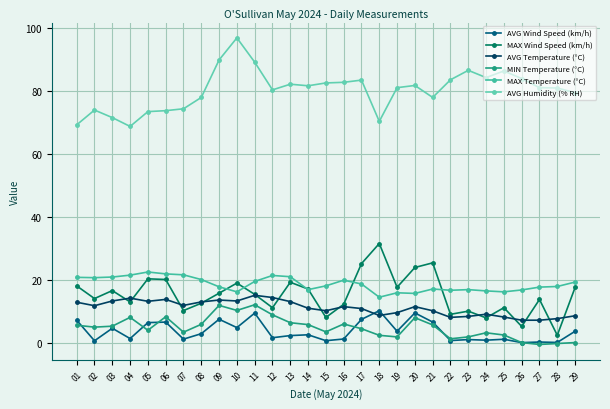

Reading left to right, extract all data points from this chart.

AVG Wind Speed (km/h): 7.2	0.7	4.6	1.4	6.4	6.6	1.2	2.9	7.5	4.8	9.5	1.6	2.3	2.6	0.7	1.2	7.5	10.2	3.7	9.5	6.6	0.7	1.1	0.9	1.1	0.1	0.3	0.1	3.7
MAX Wind Speed (km/h): 18.1	14.1	16.6	13.0	20.3	20.1	10.3	12.6	15.8	19.0	15.4	11.2	19.2	17.1	8.1	12.2	25.2	31.5	17.7	23.9	25.4	9.1	10.1	7.9	11.2	5.2	13.8	2.4	17.6
AVG Temperature (°C): 12.9	11.8	13.3	14.2	13.2	13.8	11.9	13.0	13.6	13.3	15.1	14.4	13.1	11.0	10.2	11.5	10.9	8.7	9.6	11.5	10.2	8.1	8.4	9.1	8.2	7.2	7.2	7.7	8.6
MIN Temperature (°C): 5.6	5.0	5.3	8.1	4.0	8.3	3.4	5.9	11.9	10.3	12.1	8.9	6.4	5.8	3.5	6.0	4.5	2.4	1.9	8.0	5.7	1.3	1.9	3.2	2.5	0.1	-0.5	-0.2	0.1
MAX Temperature (°C): 20.8	20.7	20.9	21.5	22.5	21.9	21.6	20.1	17.8	16.2	19.5	21.4	21.0	16.9	18.1	19.9	18.7	14.5	15.9	15.7	17.1	16.7	16.9	16.5	16.2	16.8	17.7	17.9	19.3
AVG Humidity (% RH): 69.2	73.9	71.5	68.7	73.4	73.7	74.3	77.9	89.8	96.8	89.1	80.3	82.1	81.6	82.5	82.7	83.4	70.3	81.0	81.7	77.9	83.5	86.5	84.2	86.3	83.9	81.0	80.9	79.4